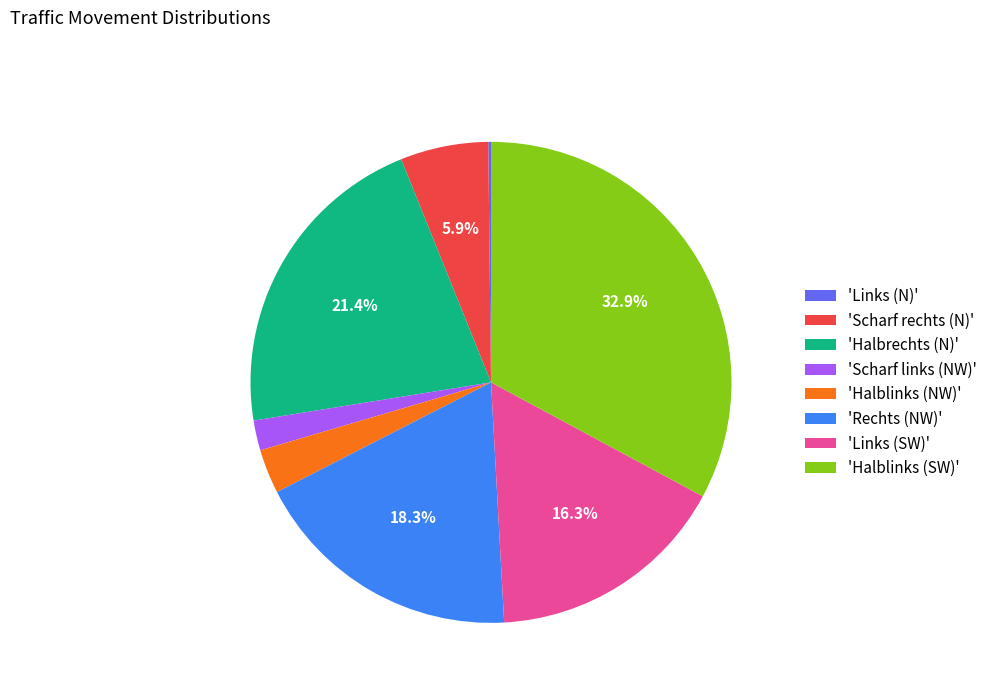

Which slice is the largest?

'Halblinks (SW)'